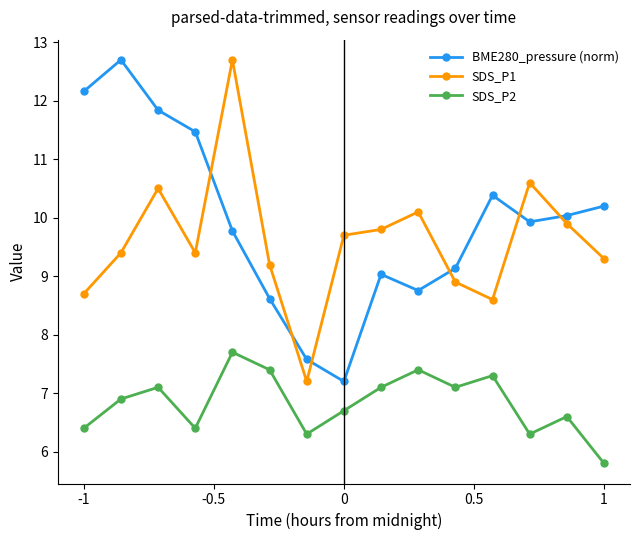

What is the value of the BME280_pressure (norm) point at the 5th from the left?

9.8